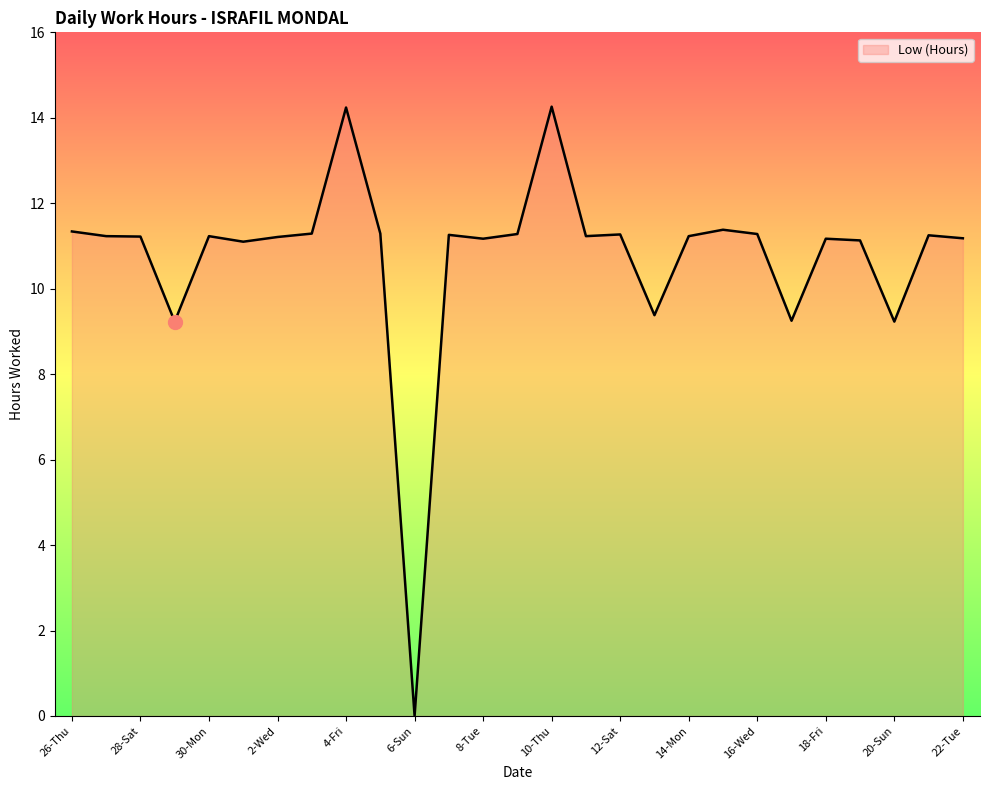

What is the greatest value displayed?

14.3